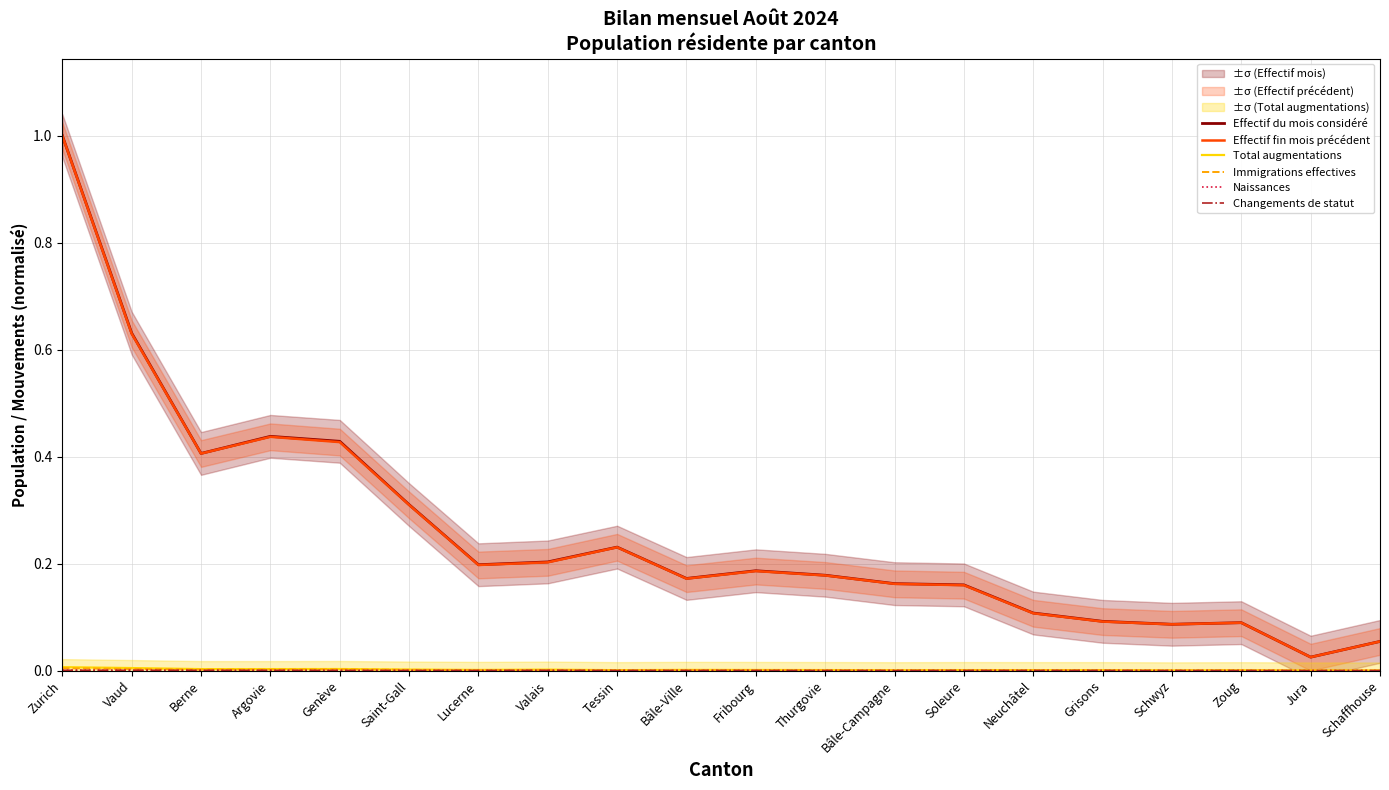

True or false: Changements de statut and Effectif fin mois précédent intersect in this chart.

False